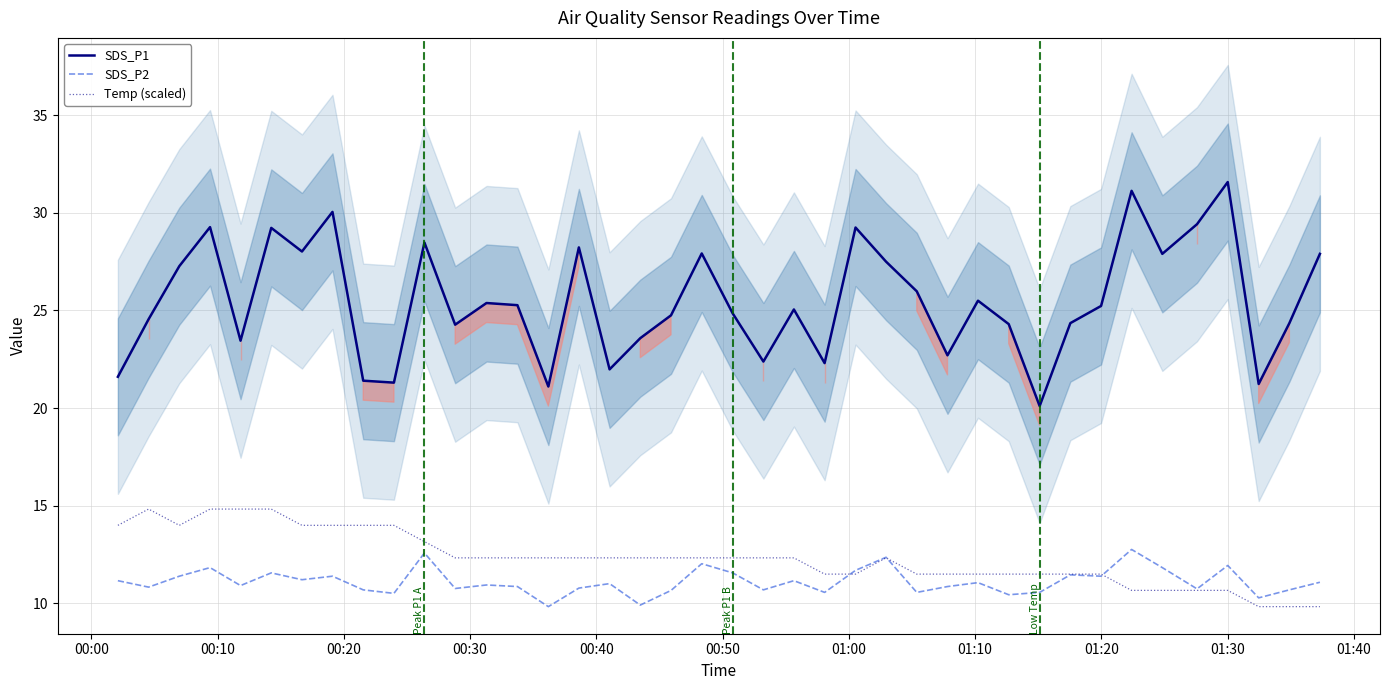

True or false: SDS_P1 and SDS_P2 cross at least once.

False